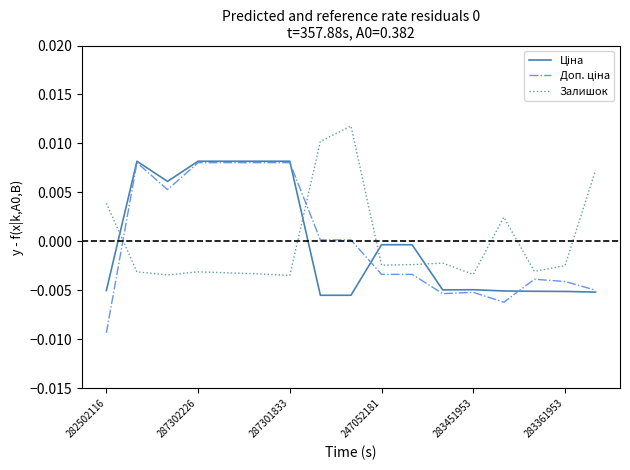

How many values in Залишок are above zero?

5